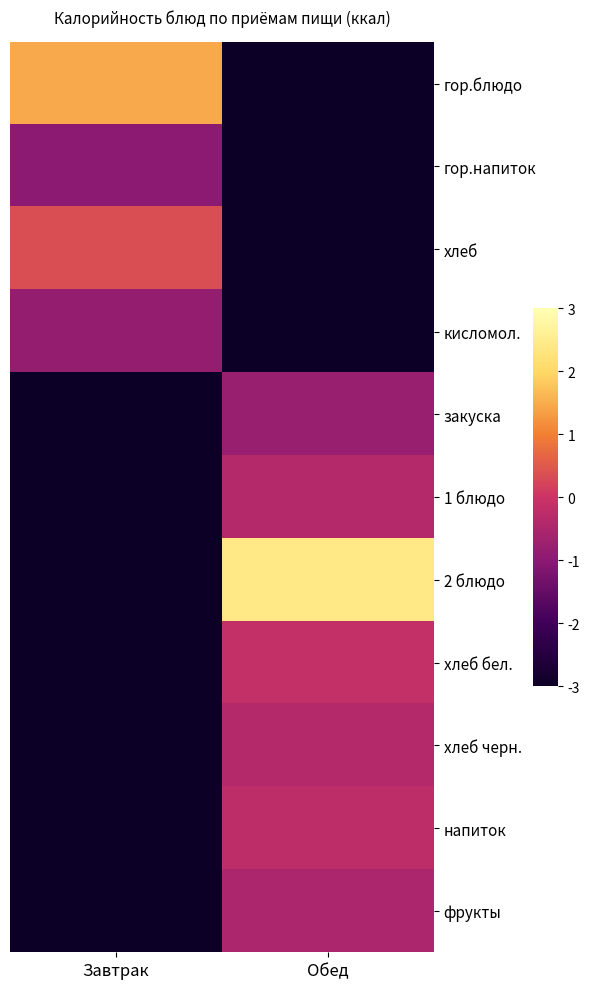

Reading left to right, what are all the values shown in this chart?

гор.блюдо: Завтрак=1.5	Обед=-3.5
гор.напиток: Завтрак=-1.0	Обед=-3.5
хлеб: Завтрак=0.4	Обед=-3.5
кисломол.: Завтрак=-0.9	Обед=-3.5
закуска: Завтрак=-3.5	Обед=-0.8
1 блюдо: Завтрак=-3.5	Обед=-0.4
2 блюдо: Завтрак=-3.5	Обед=2.4
хлеб бел.: Завтрак=-3.5	Обед=-0.1
хлеб черн.: Завтрак=-3.5	Обед=-0.4
напиток: Завтрак=-3.5	Обед=-0.2
фрукты: Завтрак=-3.5	Обед=-0.5